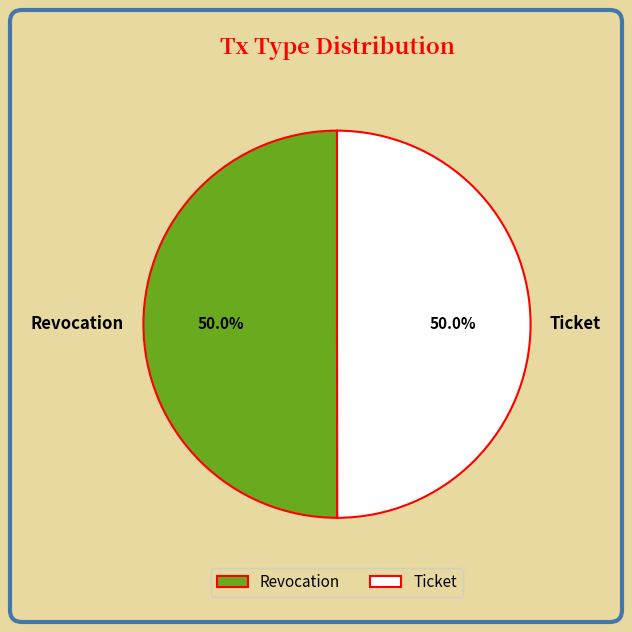

To the nearest percent, what percentage of the pie is Ticket?

50%